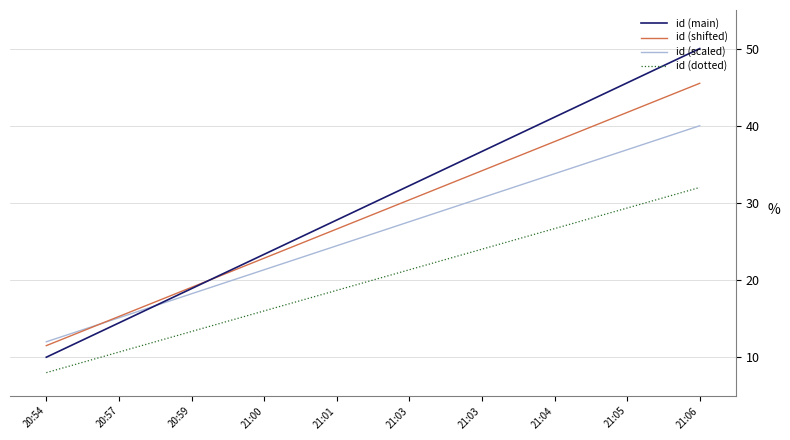

What is the minimum value shown in the chart?

8.0